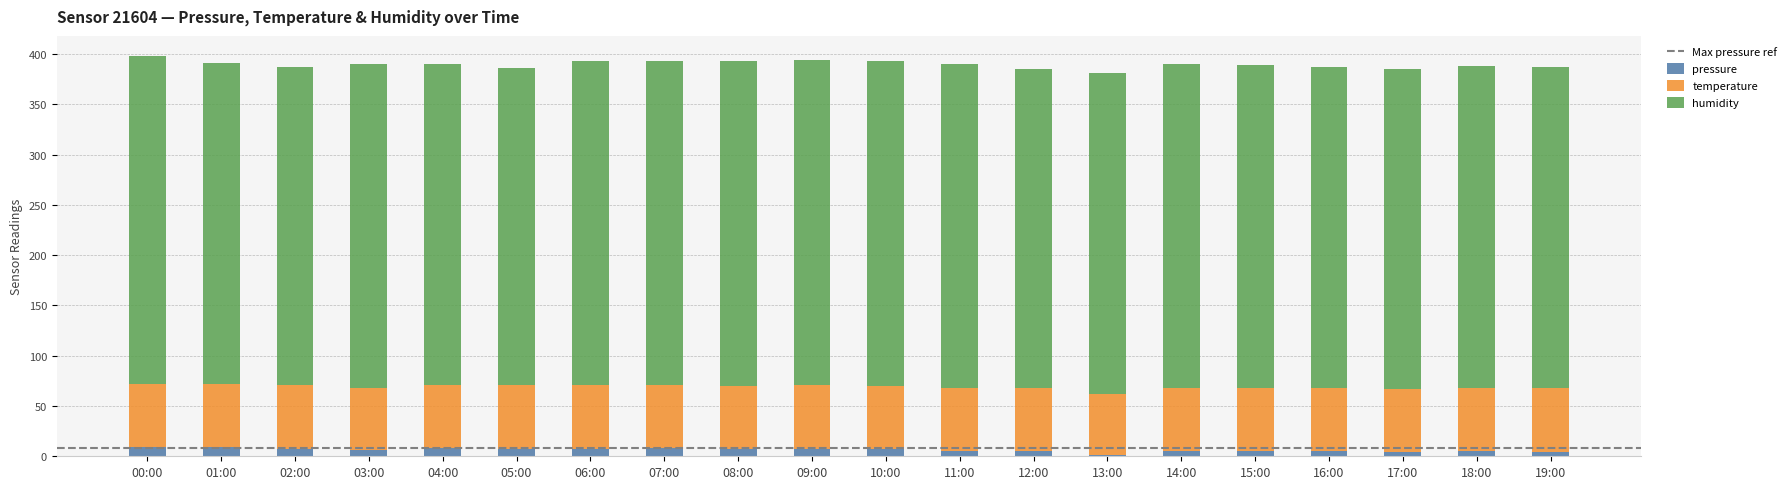

Is it true that pressure equals 5.2 at 12:00?

True